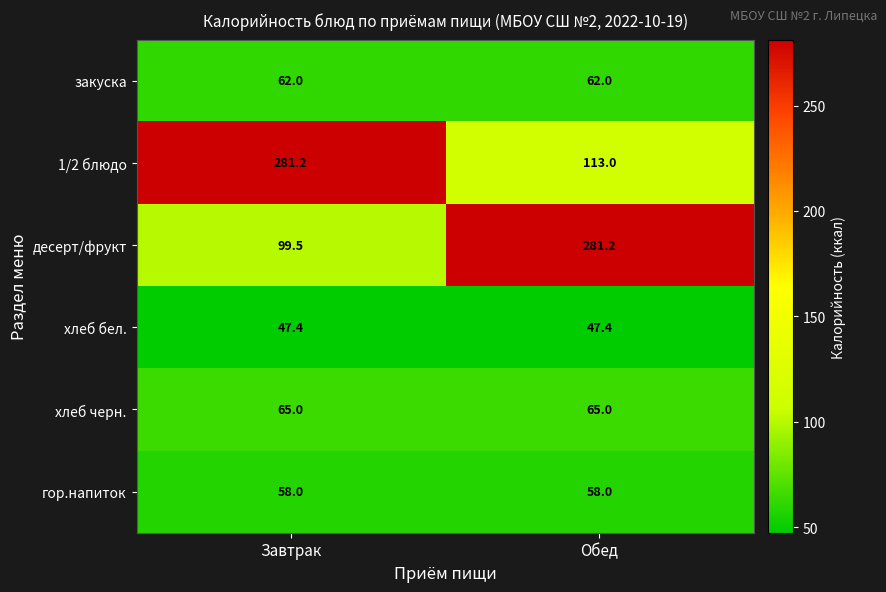

At Завтрак, list the series in order from largest to smallest.

1/2 блюдо, десерт/фрукт, хлеб черн., закуска, гор.напиток, хлеб бел.